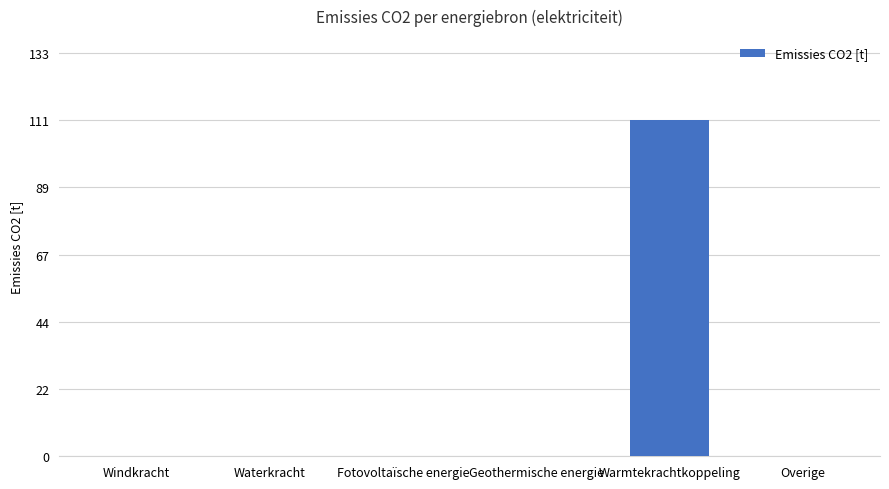

Is it true that the value at Waterkracht is -76.5?

False